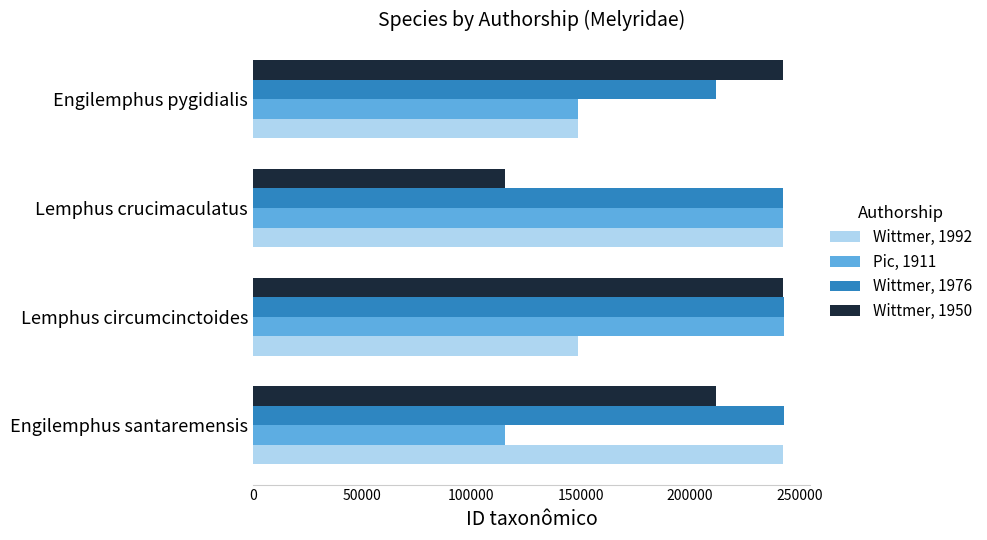

What is the average value of the Wittmer, 1976 series?

235060